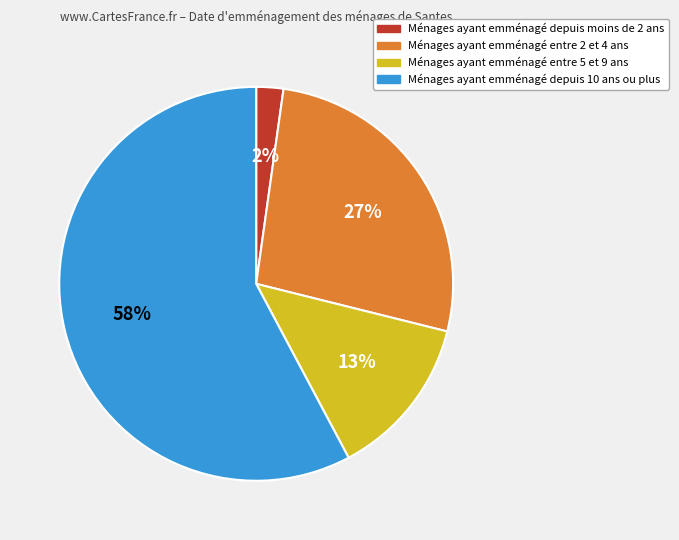

How many slices are in this pie chart?

4